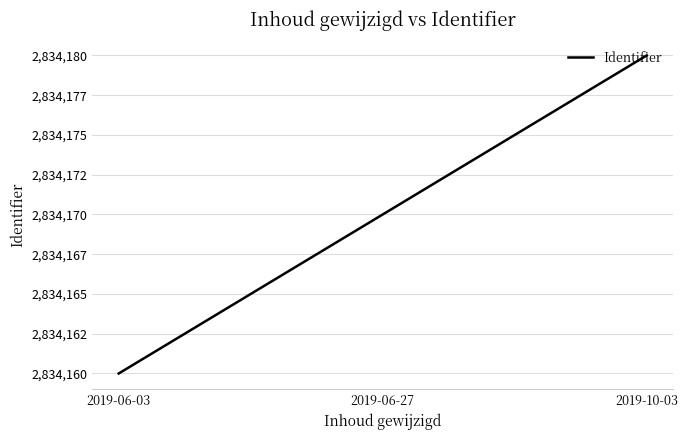

Which label corresponds to the largest value in the chart?

2019-10-03